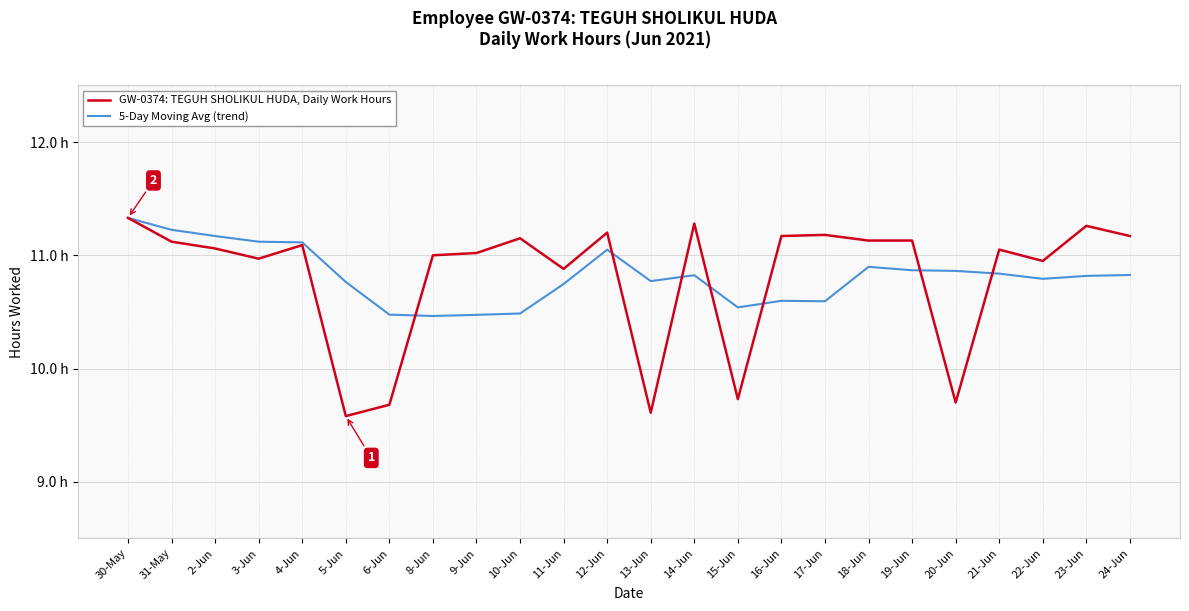

In GW-0374: TEGUH SHOLIKUL HUDA, Daily Work Hours, how many points are higher than both neighbors (excluding endpoints)?

7